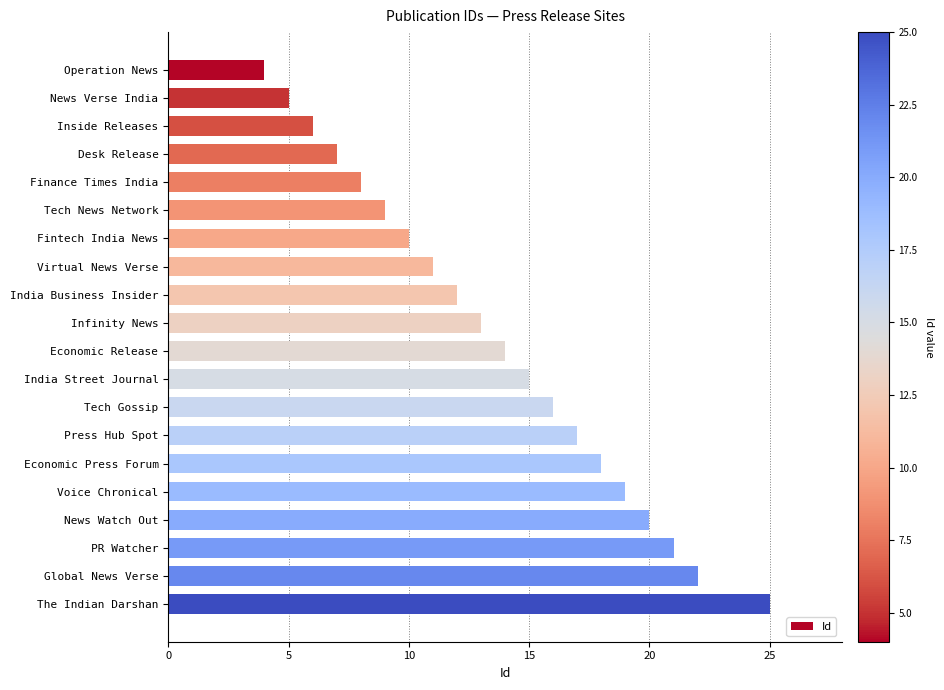

Reading top to bottom, extract all data points from this chart.

Operation News=4	News Verse India=5	Inside Releases=6	Desk Release=7	Finance Times India=8	Tech News Network=9	Fintech India News=10	Virtual News Verse=11	India Business Insider=12	Infinity News=13	Economic Release=14	India Street Journal=15	Tech Gossip=16	Press Hub Spot=17	Economic Press Forum=18	Voice Chronical=19	News Watch Out=20	PR Watcher=21	Global News Verse=22	The Indian Darshan=25